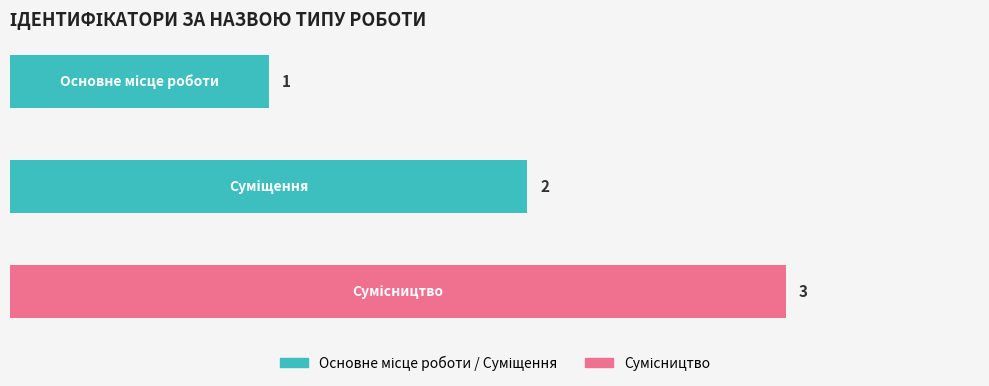

What is the difference between the maximum and second lowest values?

1